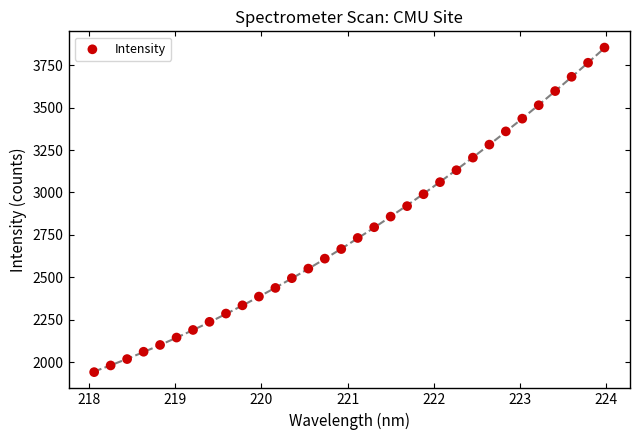

What is the range of X values (max minus min)?

5.9